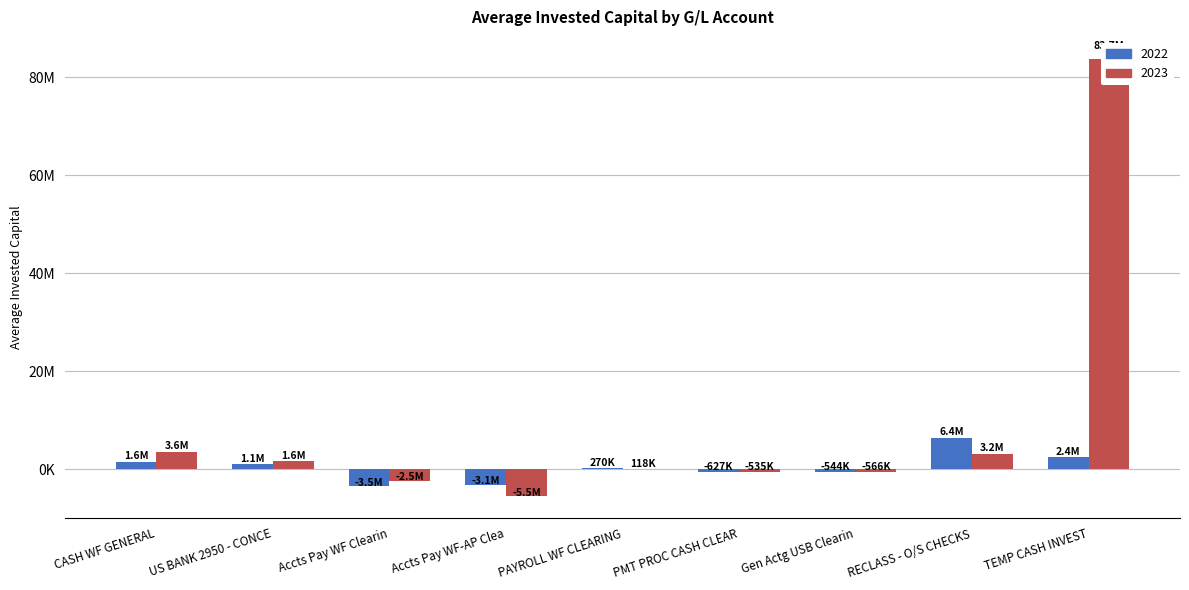

Reading left to right, transcribe all the data shown in this chart.

2022: CASH WF GENERAL=1562436.6	US BANK 2950 - CONCE=1119558.9	Accts Pay WF Clearin=-3487981.6	Accts Pay WF-AP Clea=-3140072.1	PAYROLL WF CLEARING=270409.0	PMT PROC CASH CLEAR=-626774.3	Gen Actg USB Clearin=-543649.8	RECLASS - O/S CHECKS=6357989.4	TEMP CASH INVEST=2387500.0
2023: CASH WF GENERAL=3579156.9	US BANK 2950 - CONCE=1598931.5	Accts Pay WF Clearin=-2465104.2	Accts Pay WF-AP Clea=-5487802.5	PAYROLL WF CLEARING=117764.1	PMT PROC CASH CLEAR=-534548.6	Gen Actg USB Clearin=-566370.9	RECLASS - O/S CHECKS=3169644.9	TEMP CASH INVEST=83728598.4